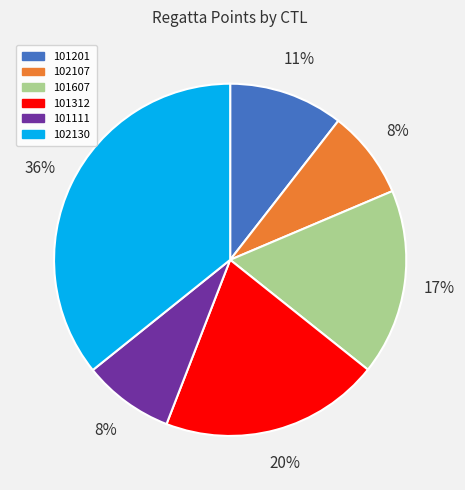

To the nearest percent, what is the difference between the 102130 and 101201 slice percentages?

25%